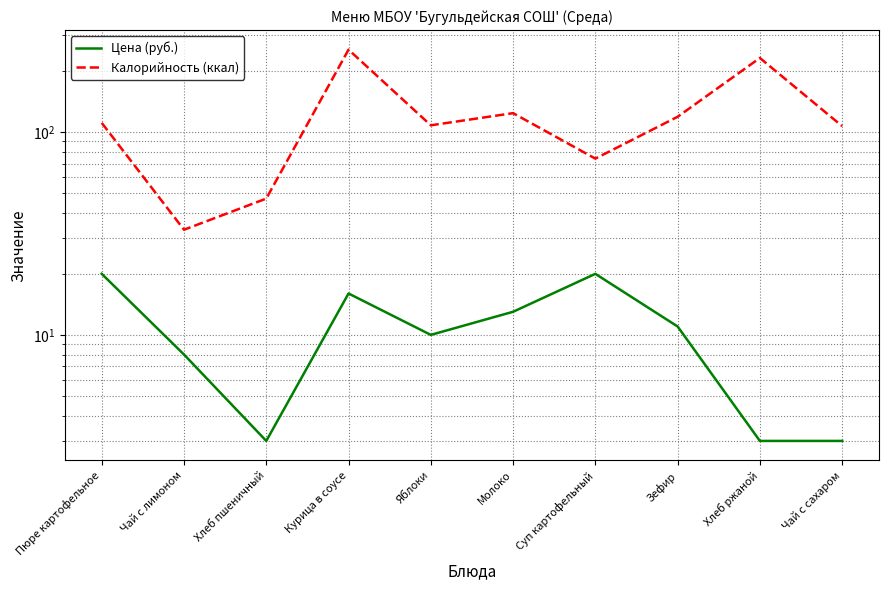

Is it true that Калорийность (ккал) equals 33 at Чай с лимоном?

True